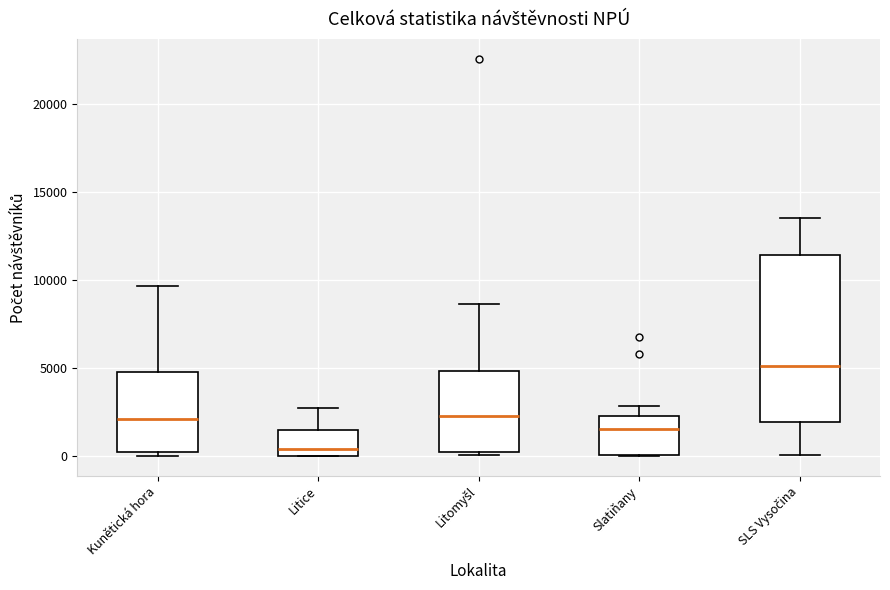

Reading left to right, read every box against the y-axis: the position of its median line, the range the box covers, and the ends of its whiskers. The values are not printed on the chart, so give them approximately, as read against the axis.

Kunětická hora: median 2000, box 500 to 5000, whiskers 0 to 9500
Litice: median 500, box 0 to 1500, whiskers 0 to 2500
Litomyšl: median 2500, box 0 to 5000, whiskers 0 to 8500
Slatiňany: median 1500, box 0 to 2500, whiskers 0 to 3000
SLS Vysočina: median 5000, box 2000 to 11500, whiskers 0 to 13500